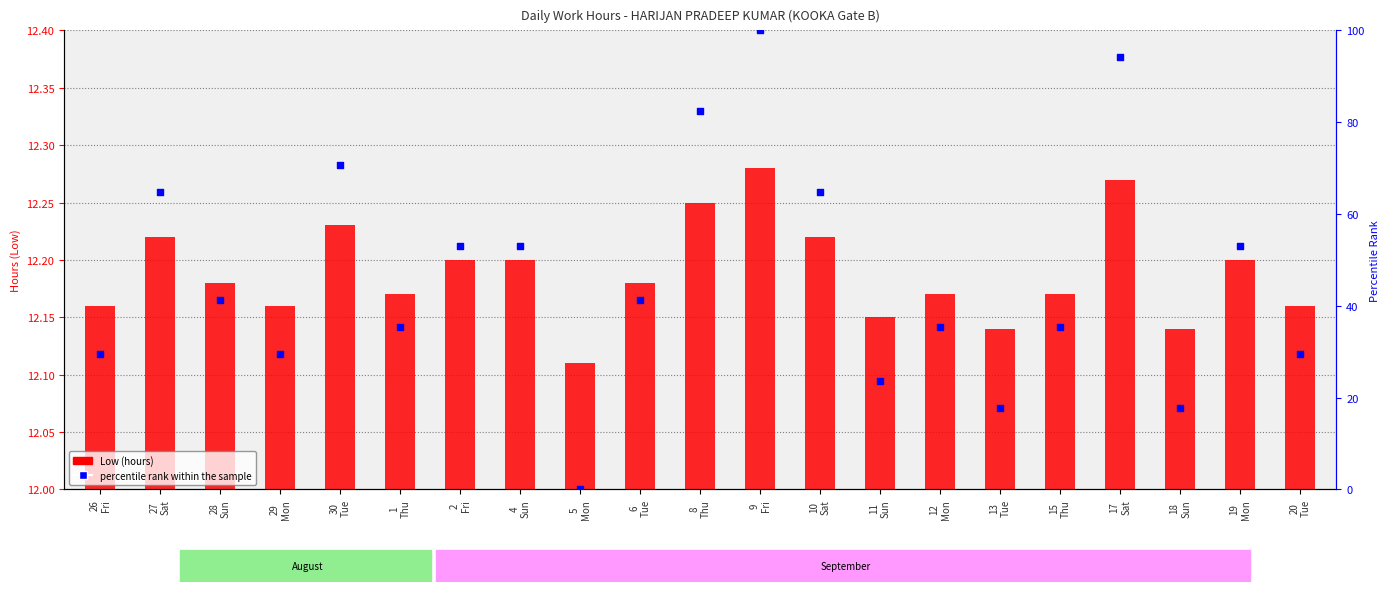

Is the value of percentile rank within the sample at 17
Sat greater than the value of Low (hours) at 29
Mon?

Yes